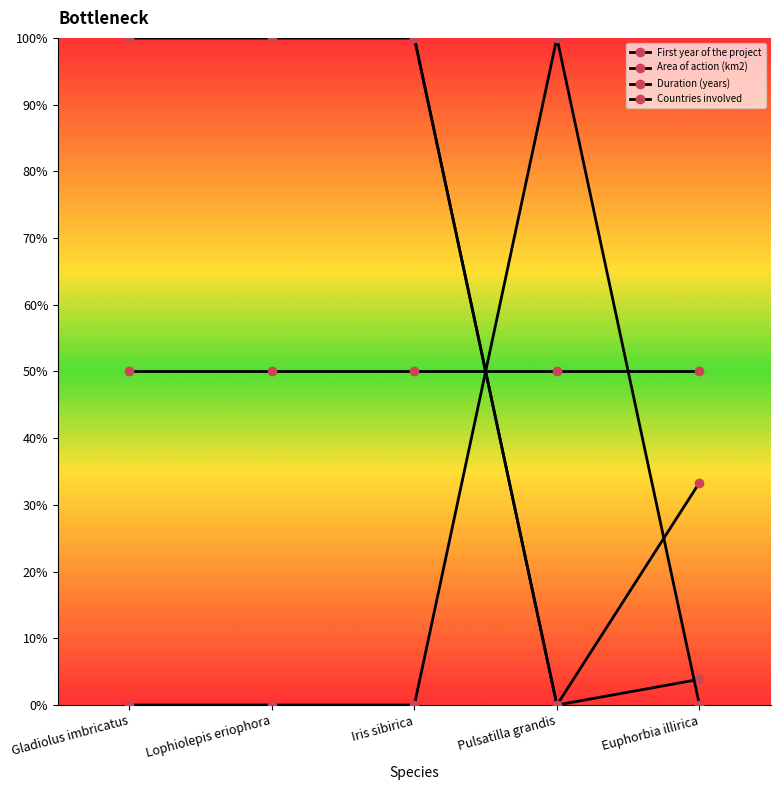

Rank the series at Lophiolepis eriophora from lowest to highest value.

Duration (years), Countries involved, First year of the project, Area of action (km2)